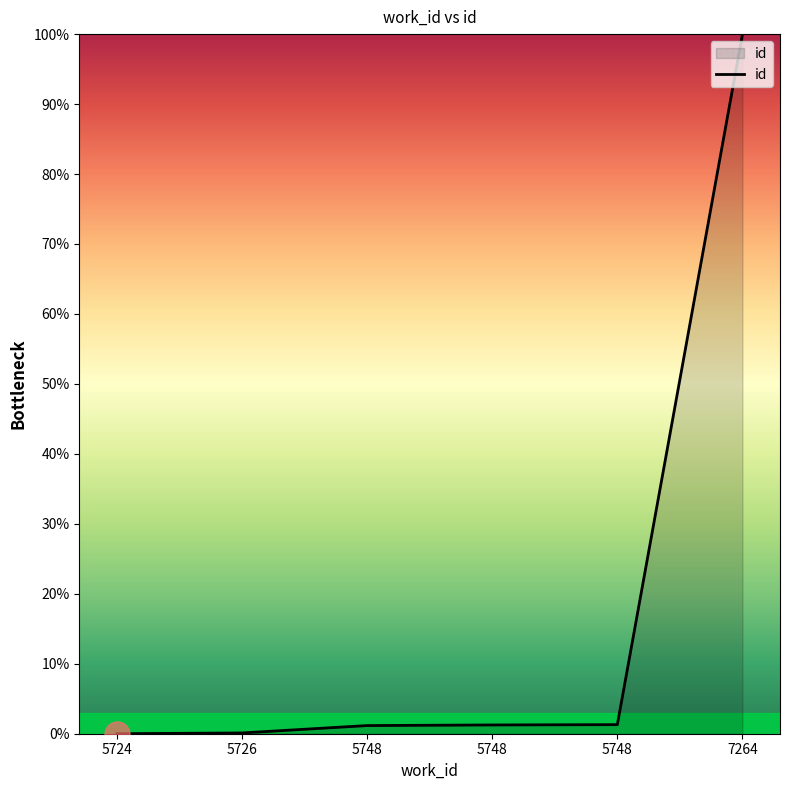

Count the number of data series in this chart.

1